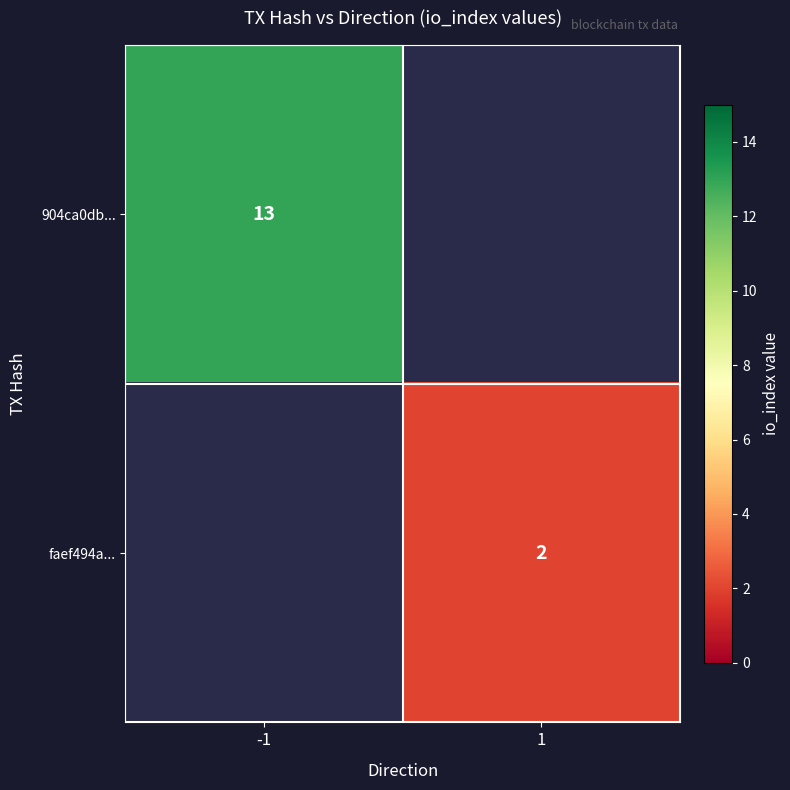

The faef494a... series shows 3 at 1. True or false?

False